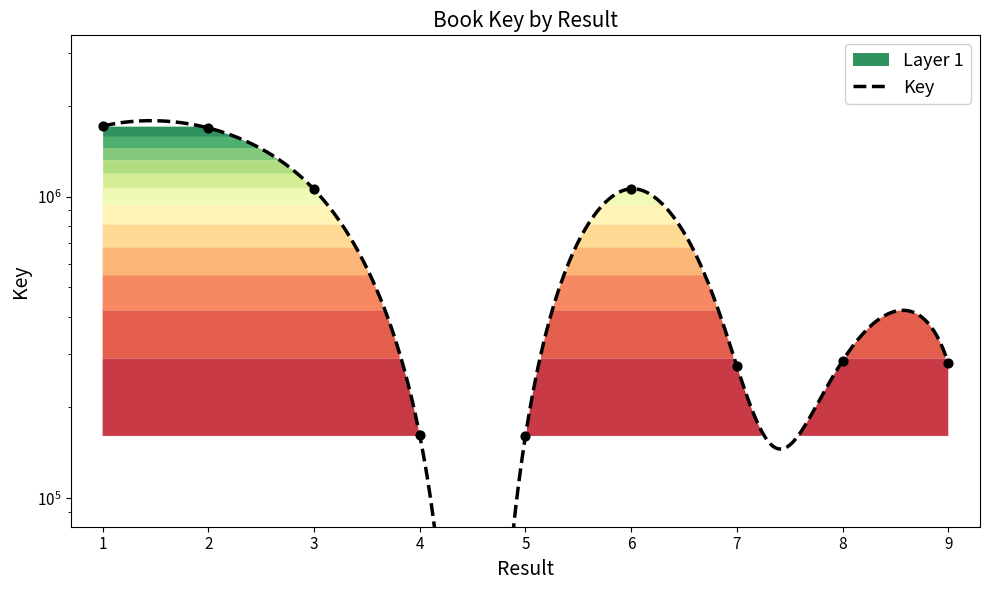

Between 2 and 5, which is larger?

2